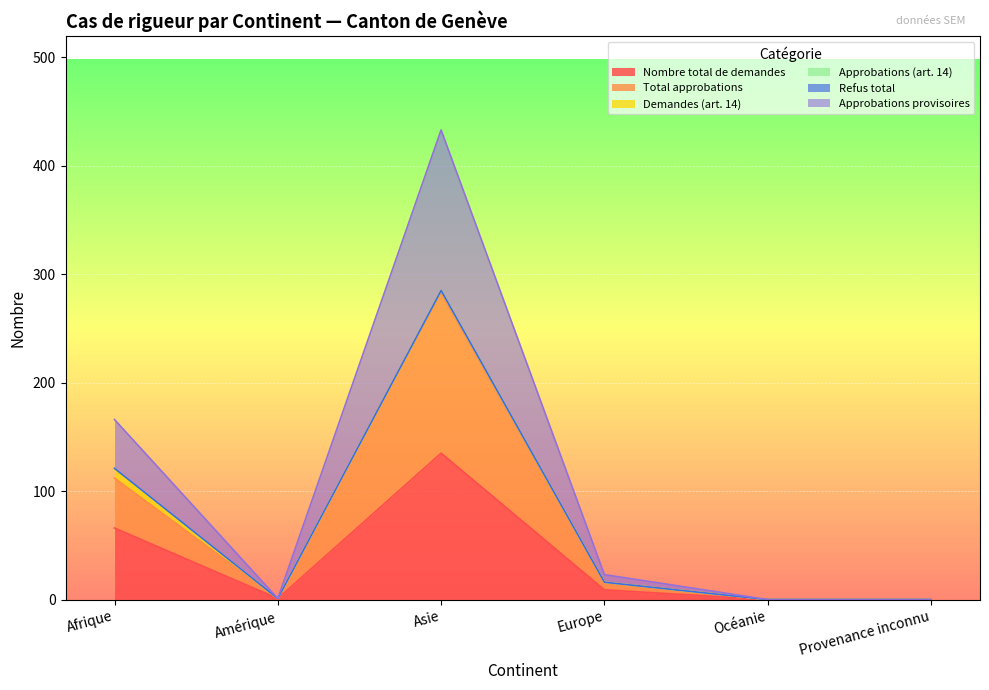

True or false: Nombre total de demandes and Total approbations cross at least once.

False